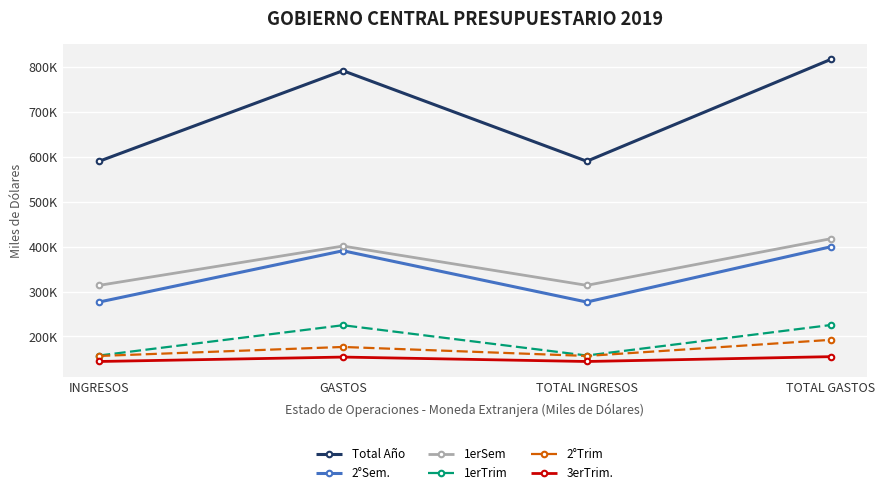

Does the chart have visible grid lines?

Yes